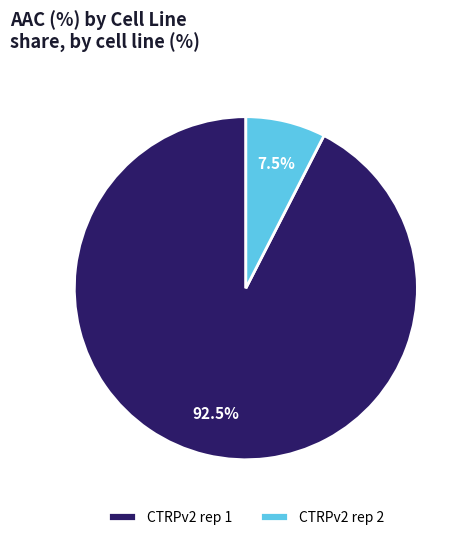

Which slice is the largest?

CTRPv2 rep 1